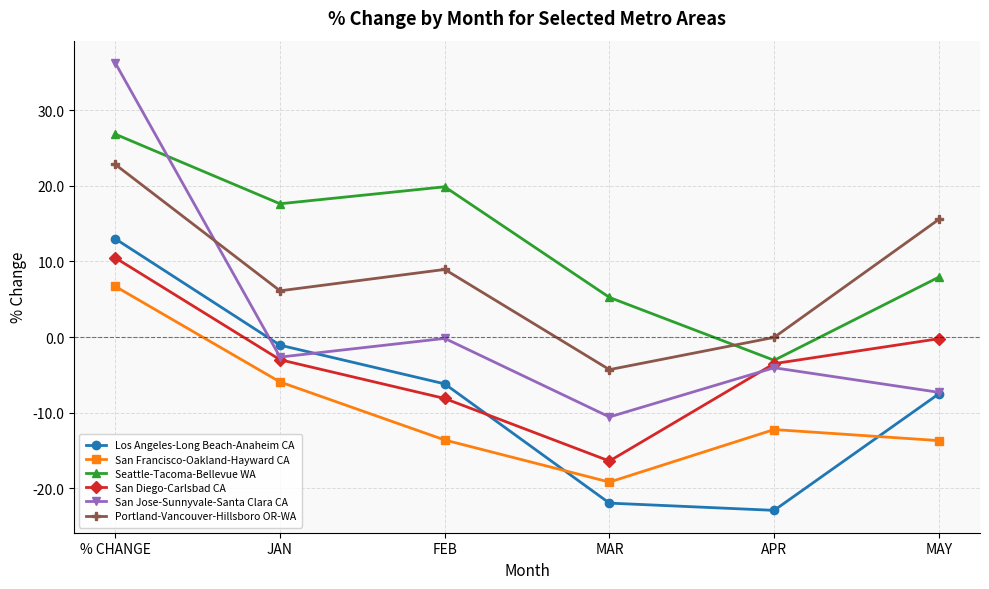

How many lines are shown in the chart?

6